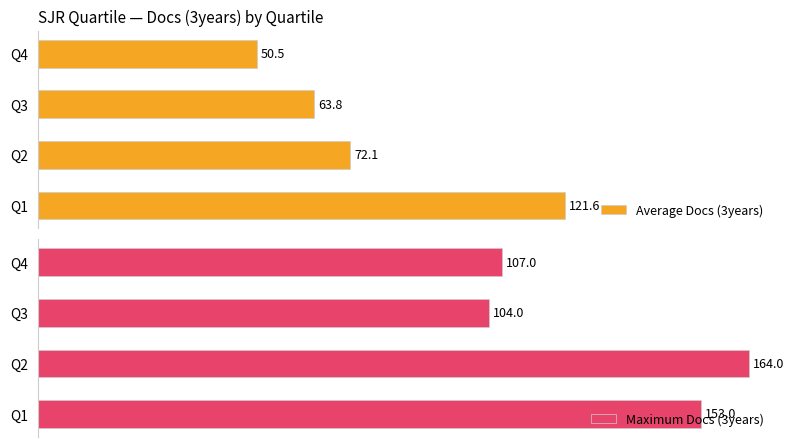

Are the bars horizontal?

Yes